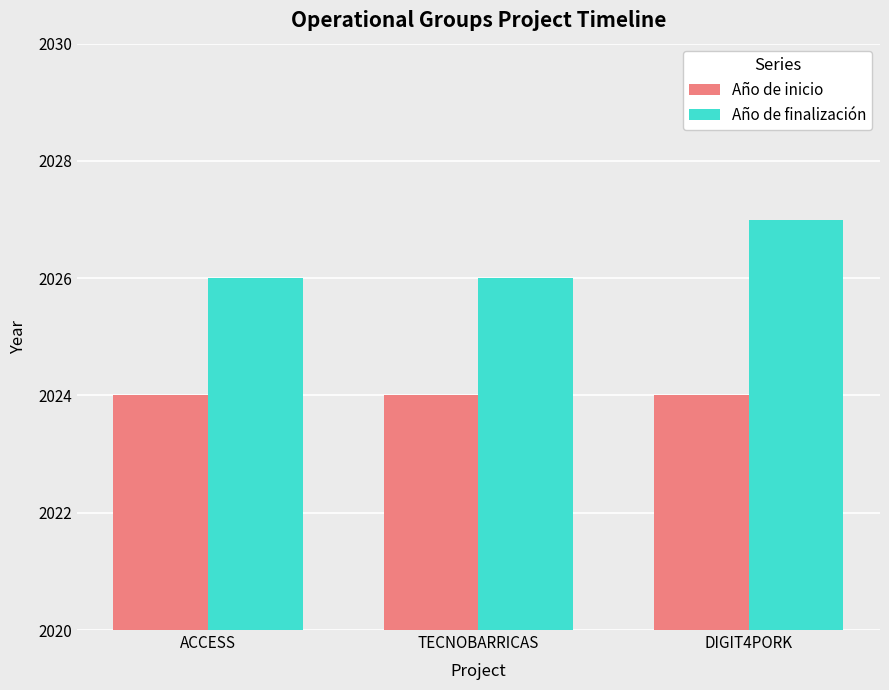

Which series has the largest range (max minus min)?

Año de finalización